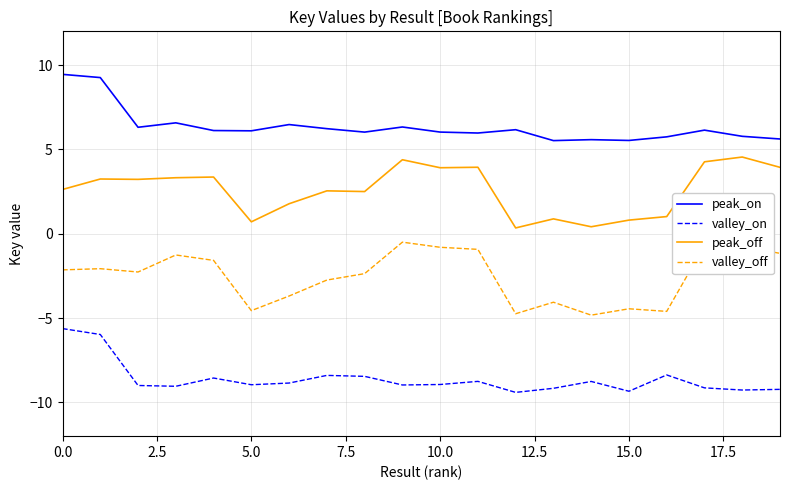

True or false: valley_on and peak_on cross at least once.

False